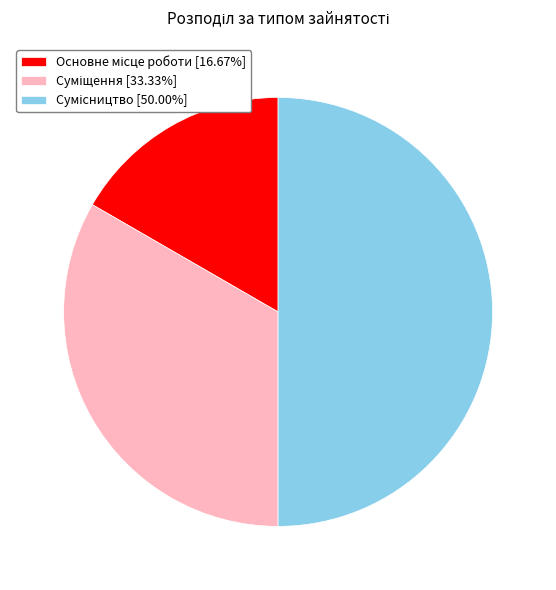

Is Основне місце роботи the majority of the pie?

No